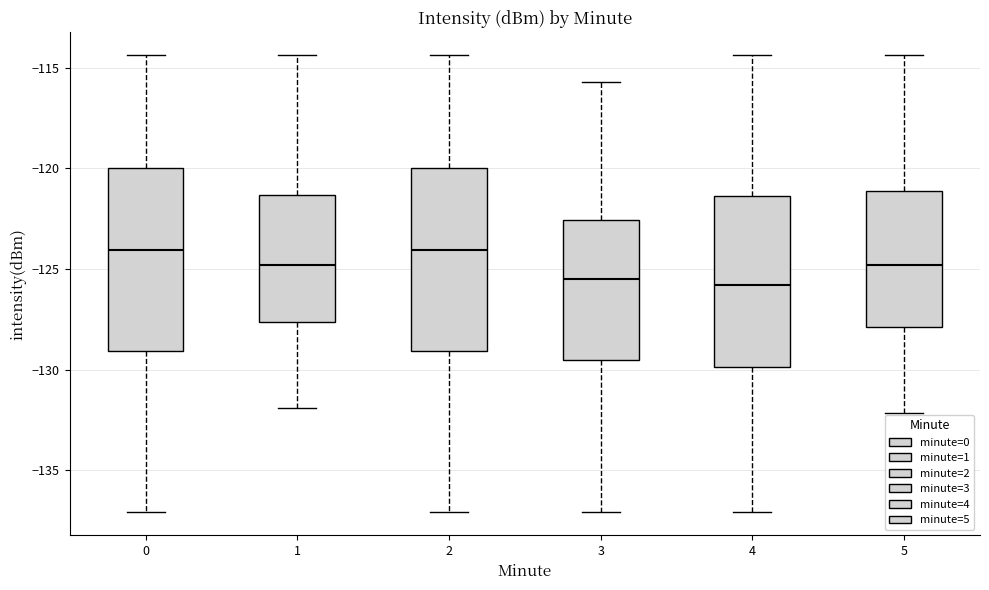

Reading left to right, read every box against the y-axis: the position of its median line, the range the box covers, and the ends of its whiskers. The values are not printed on the chart, so give them approximately, as read against the axis.

0: median -124.0, box -129.0 to -120.0, whiskers -137.0 to -114.5
1: median -125.0, box -127.5 to -121.5, whiskers -132.0 to -114.5
2: median -124.0, box -129.0 to -120.0, whiskers -137.0 to -114.5
3: median -125.5, box -129.5 to -122.5, whiskers -137.0 to -115.5
4: median -126.0, box -130.0 to -121.5, whiskers -137.0 to -114.5
5: median -125.0, box -128.0 to -121.0, whiskers -132.0 to -114.5